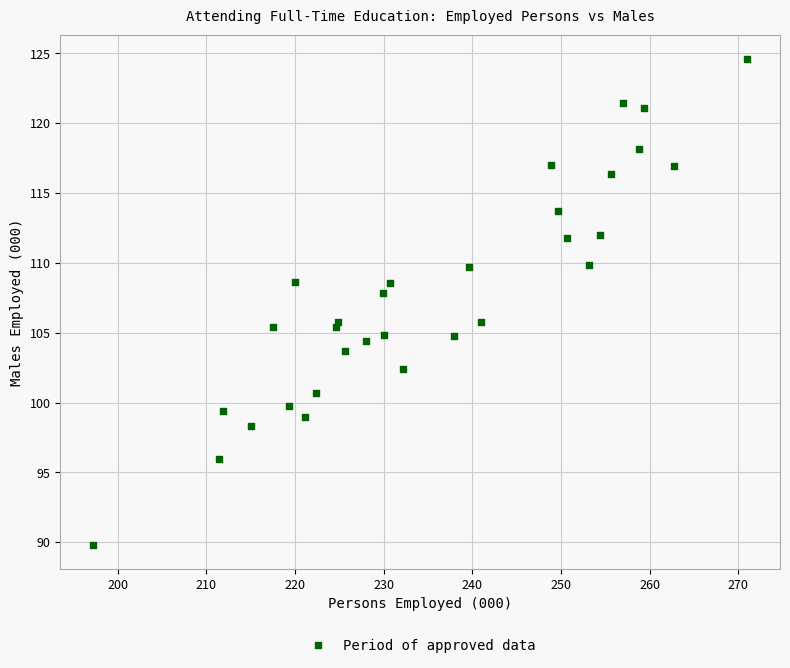

What is the range of X values (max minus min)?

73.8